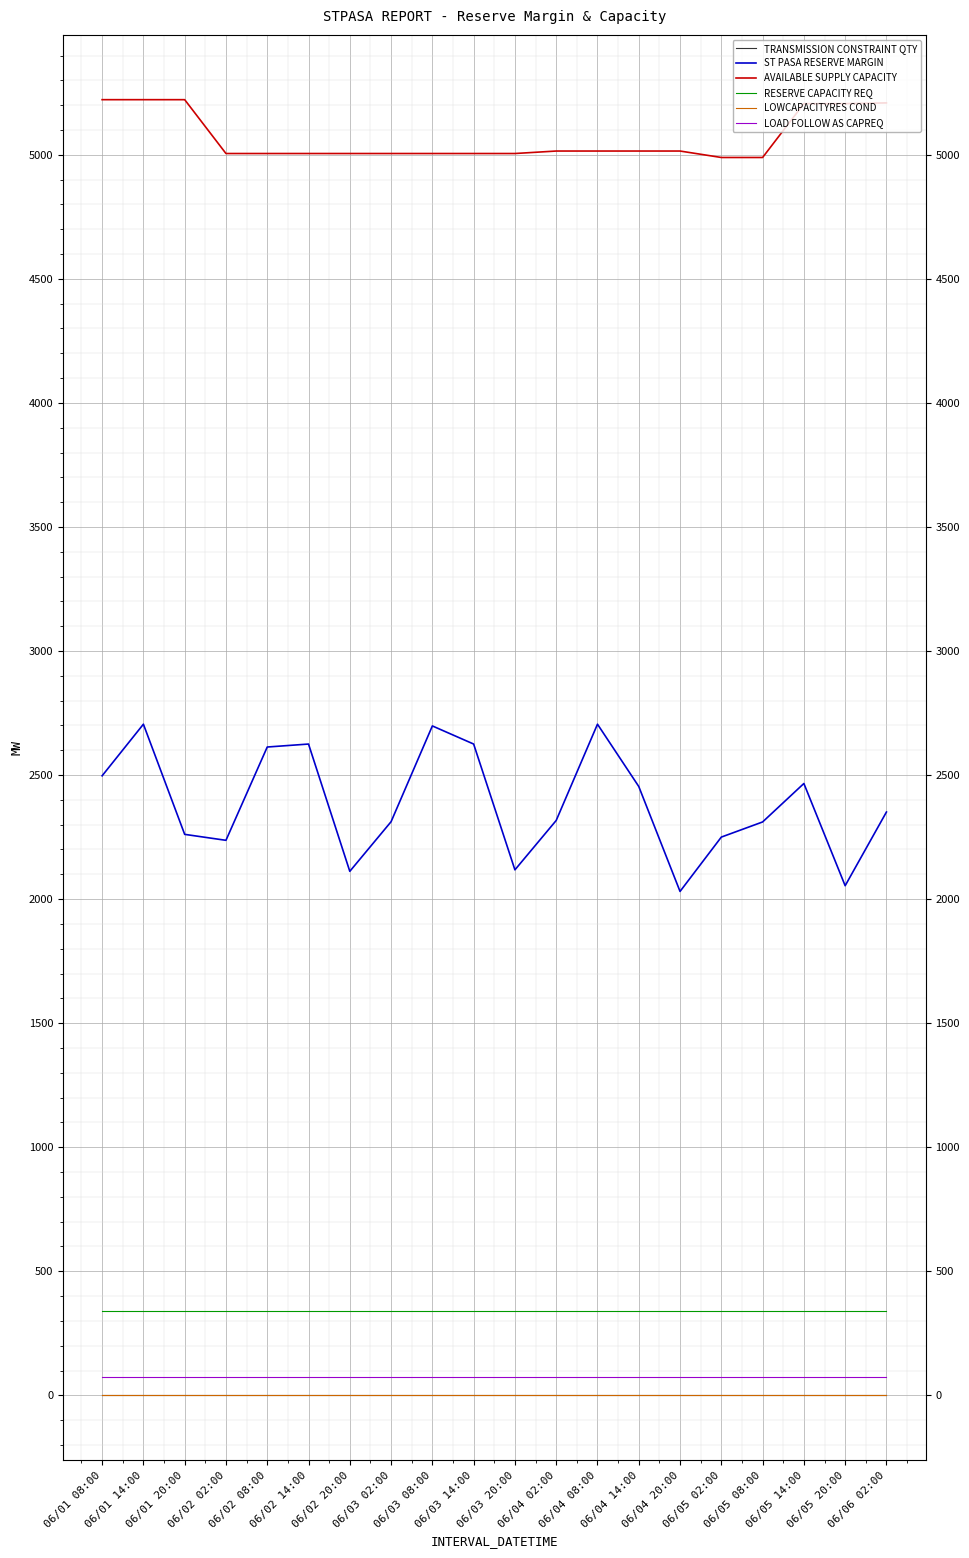

Which category has the lowest value across all series?

06/01 08:00